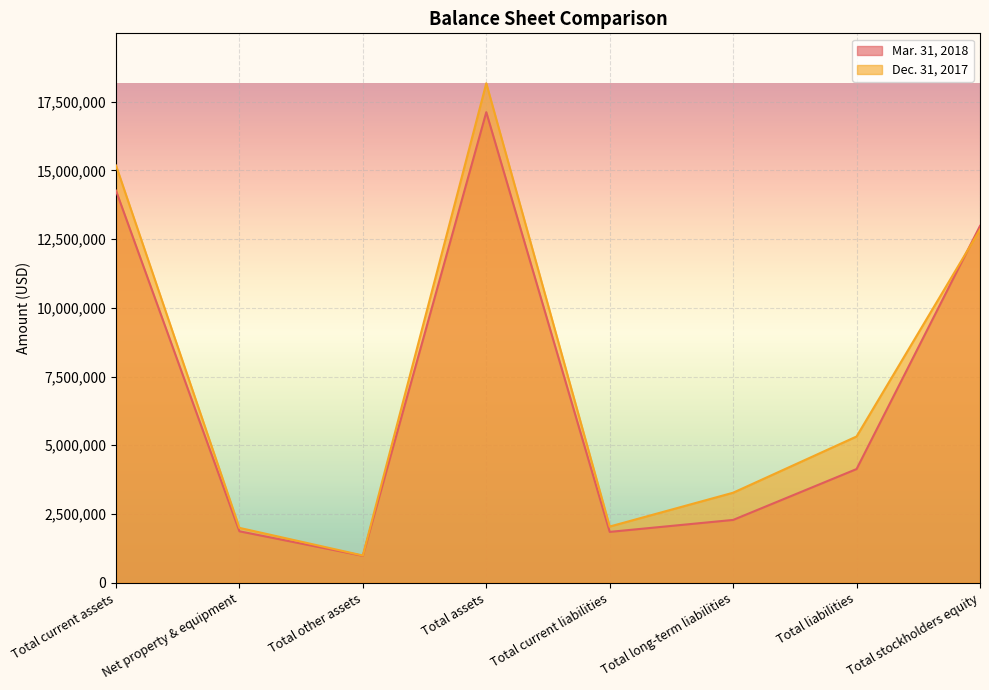

How many data points in Mar. 31, 2018 are above 4136020?

3